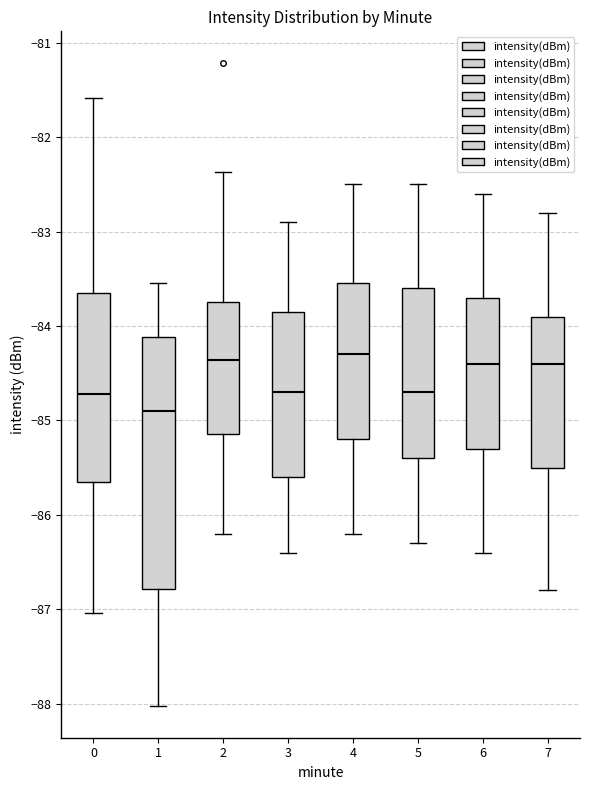

Reading left to right, transcribe this box plot: for each box, give where its median line is, the range the box spans, and where its two whiskers end, as read against the y-axis. The values are not printed on the chart, so give them approximately, as read against the axis.

0: median -84.7, box -85.7 to -83.7, whiskers -87.0 to -81.6
1: median -84.9, box -86.8 to -84.1, whiskers -88.0 to -83.5
2: median -84.4, box -85.1 to -83.7, whiskers -86.2 to -82.4
3: median -84.7, box -85.6 to -83.8, whiskers -86.4 to -82.9
4: median -84.3, box -85.2 to -83.5, whiskers -86.2 to -82.5
5: median -84.7, box -85.4 to -83.6, whiskers -86.3 to -82.5
6: median -84.4, box -85.3 to -83.7, whiskers -86.4 to -82.6
7: median -84.4, box -85.5 to -83.9, whiskers -86.8 to -82.8